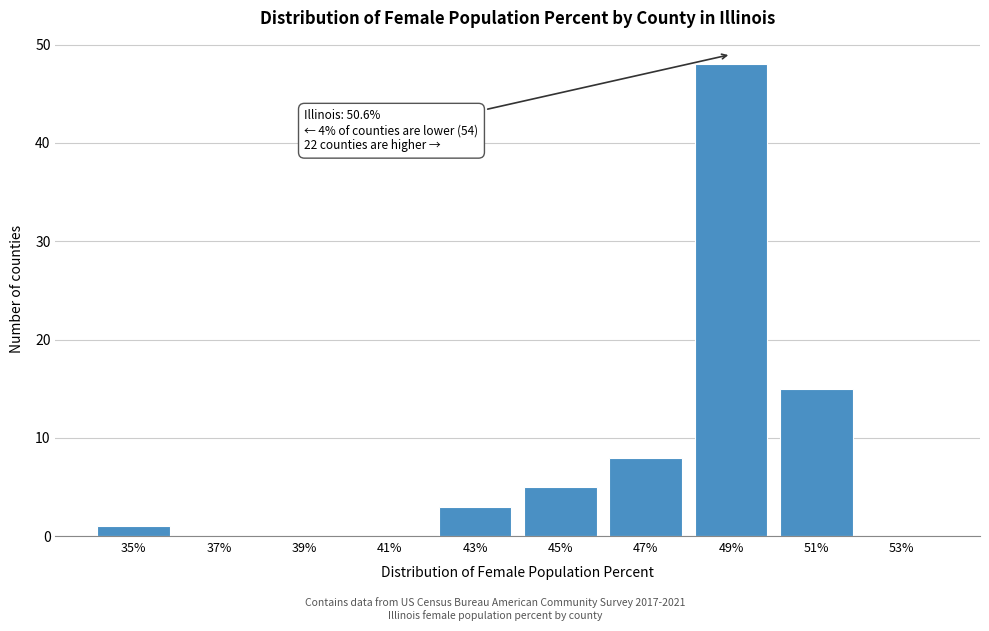

Reading left to right, extract all data points from this chart.

35%=1	37%=0	39%=0	41%=0	43%=3	45%=5	47%=8	49%=48	51%=15	53%=0